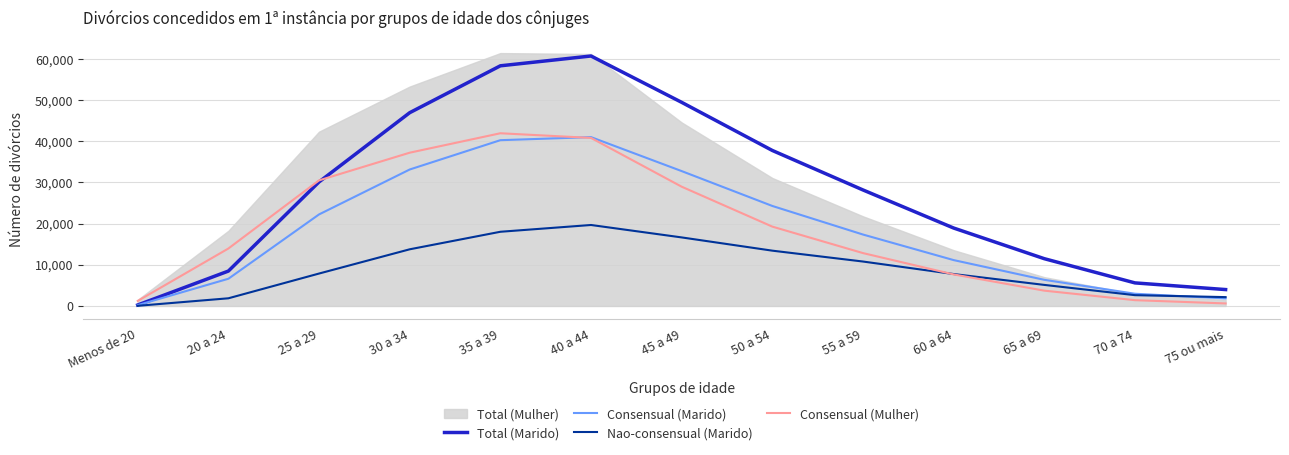

What is the average value of the Consensual (Marido) series?

18469